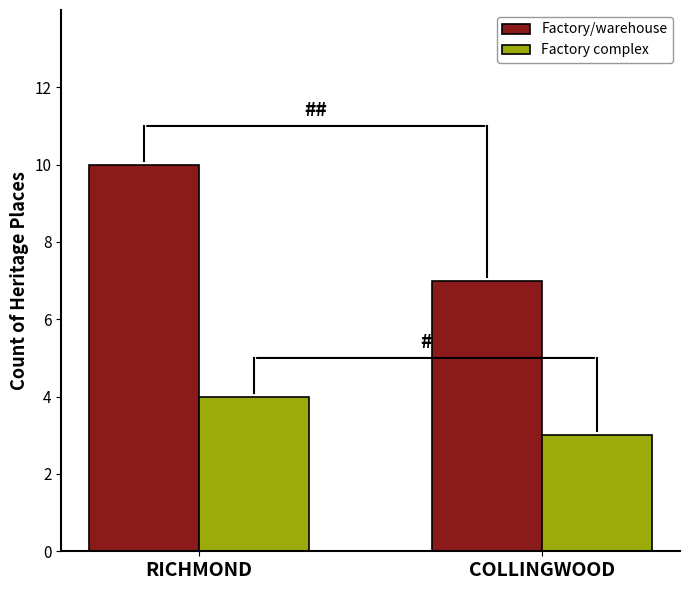

Where is Factory complex nearest to the value 3?

COLLINGWOOD